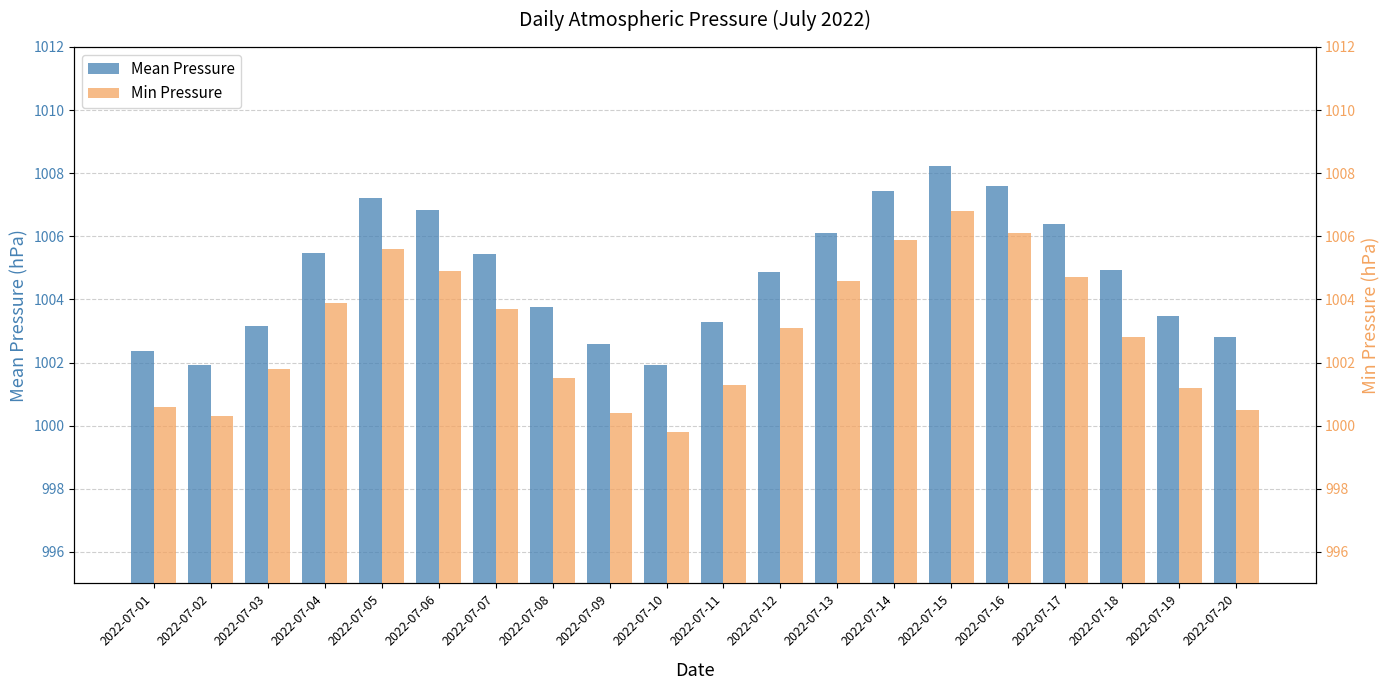

How many distinct data groups are displayed?

2